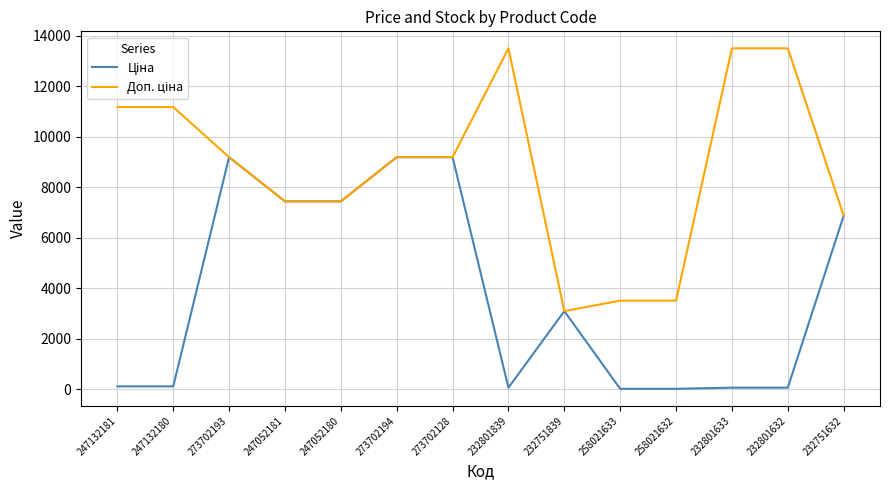

What is the total value across all series at 247052181?

14872.3